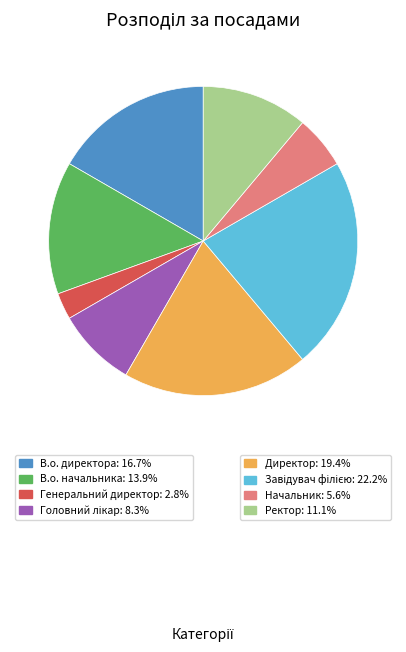

How many segments does this pie chart have?

8